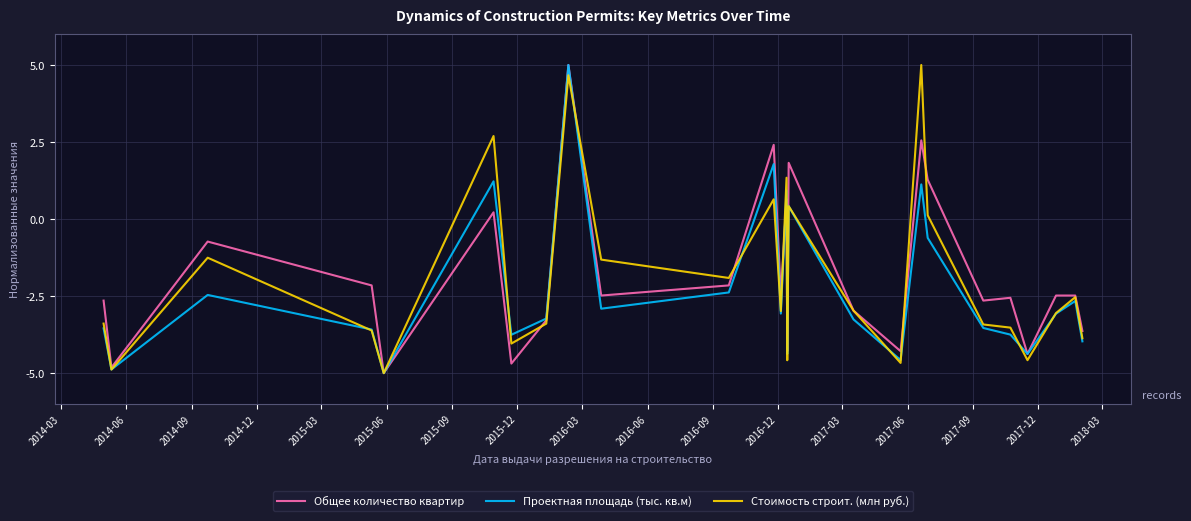

What is the greatest value displayed?

5.0